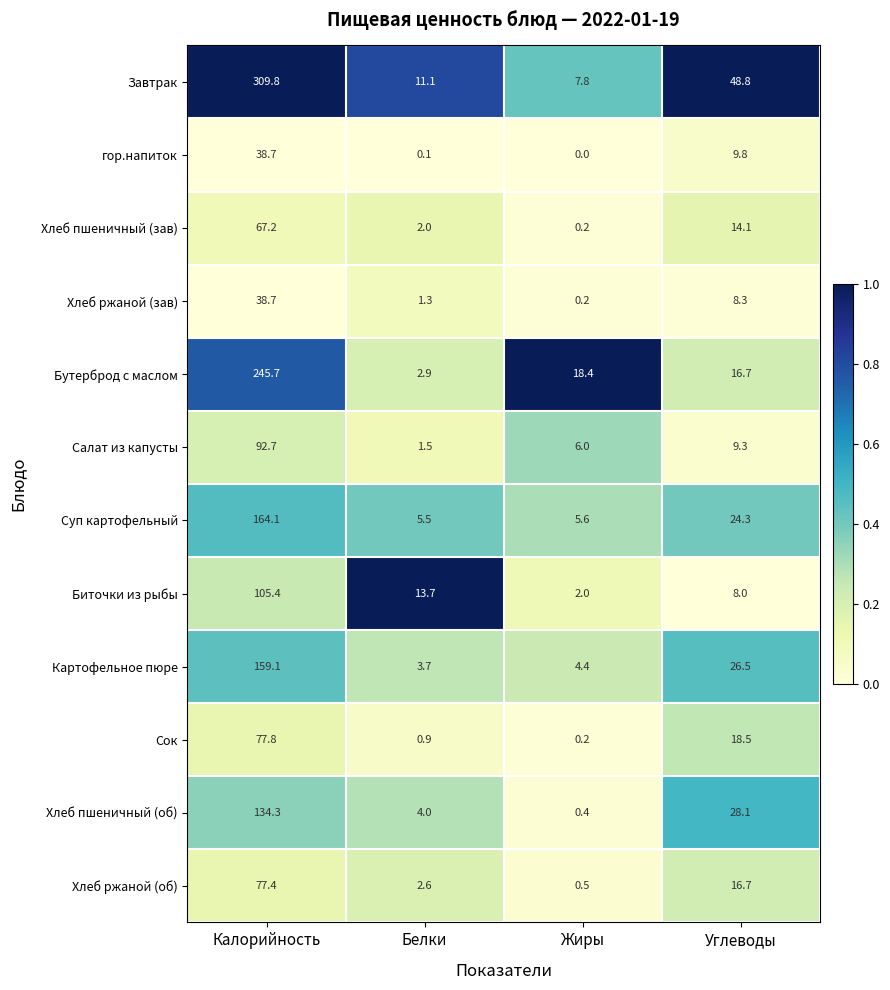

The Биточки из рыбы series shows 3.3 at Углеводы. True or false?

False